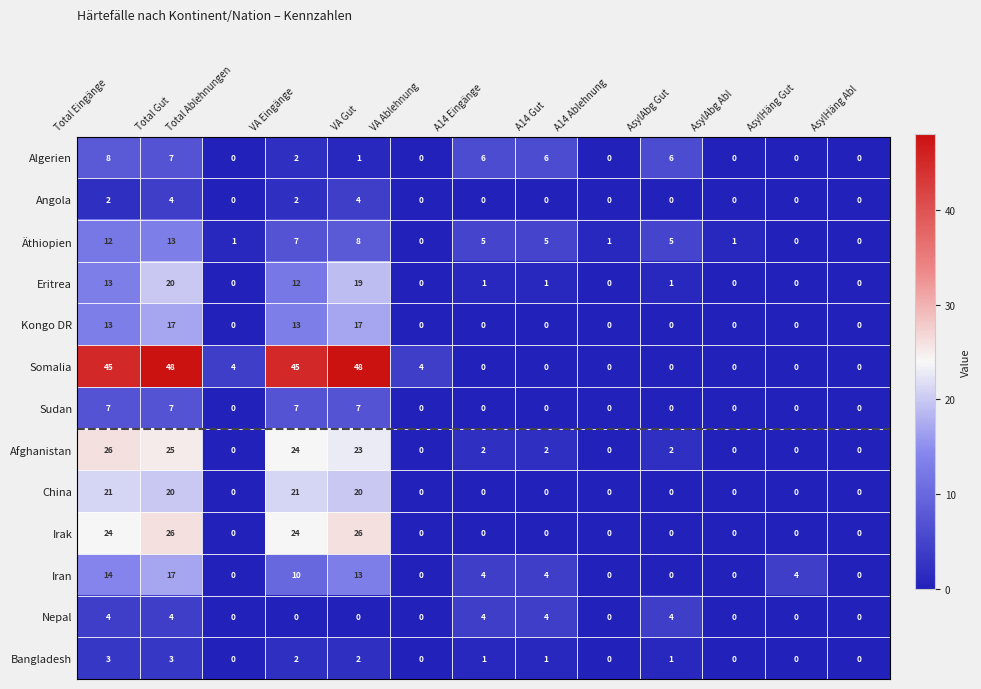

Which series has the largest range (max minus min)?

Somalia